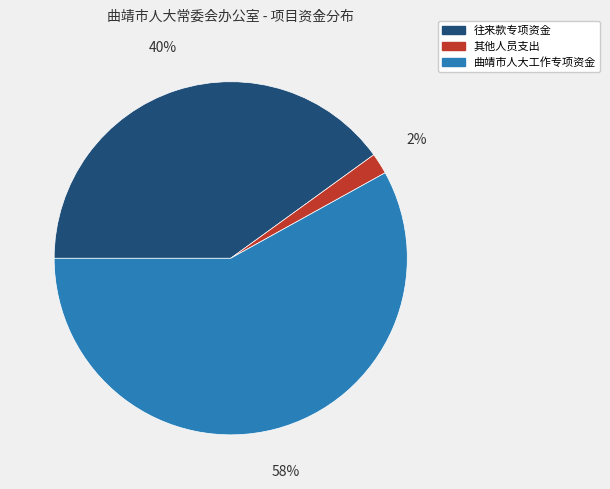

Does 往来款专项资金 represent more than half of the total?

No